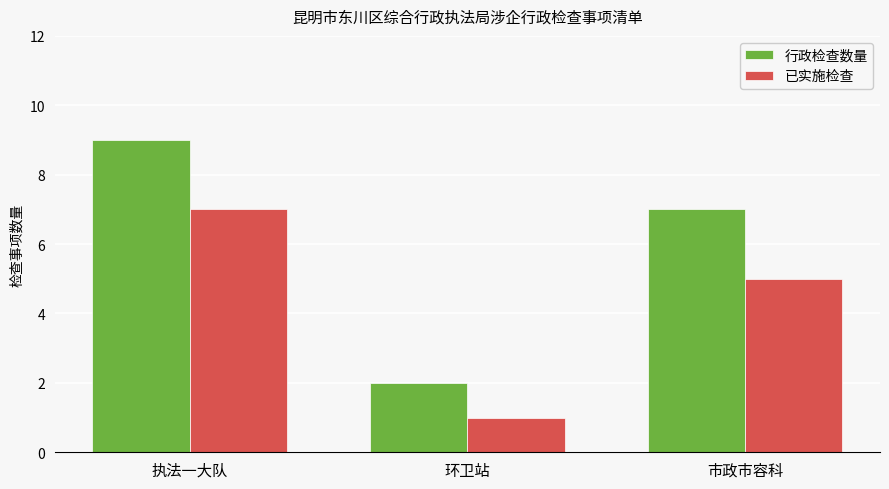

What is the minimum value for 已实施检查?

1